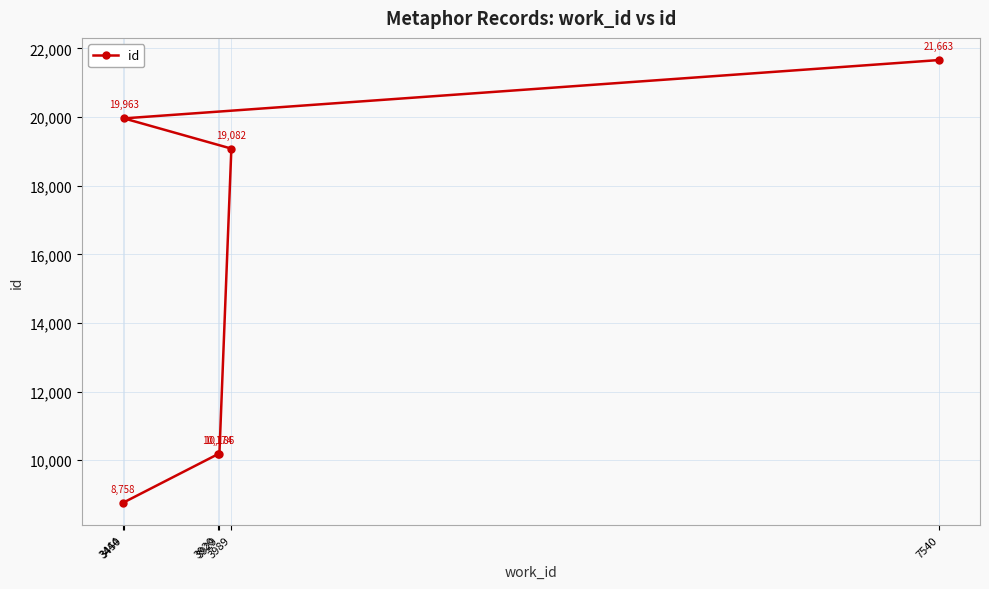

What position from the right is 3920?

5